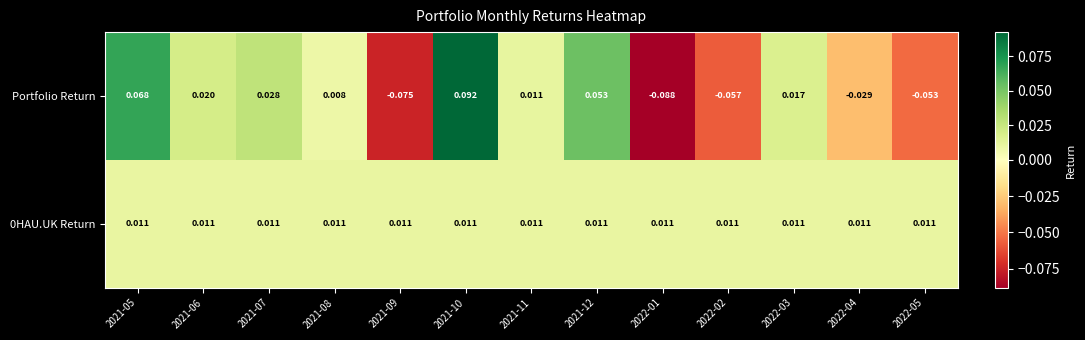

Which series changed the most between 2022-01 and 2022-02?

Portfolio Return